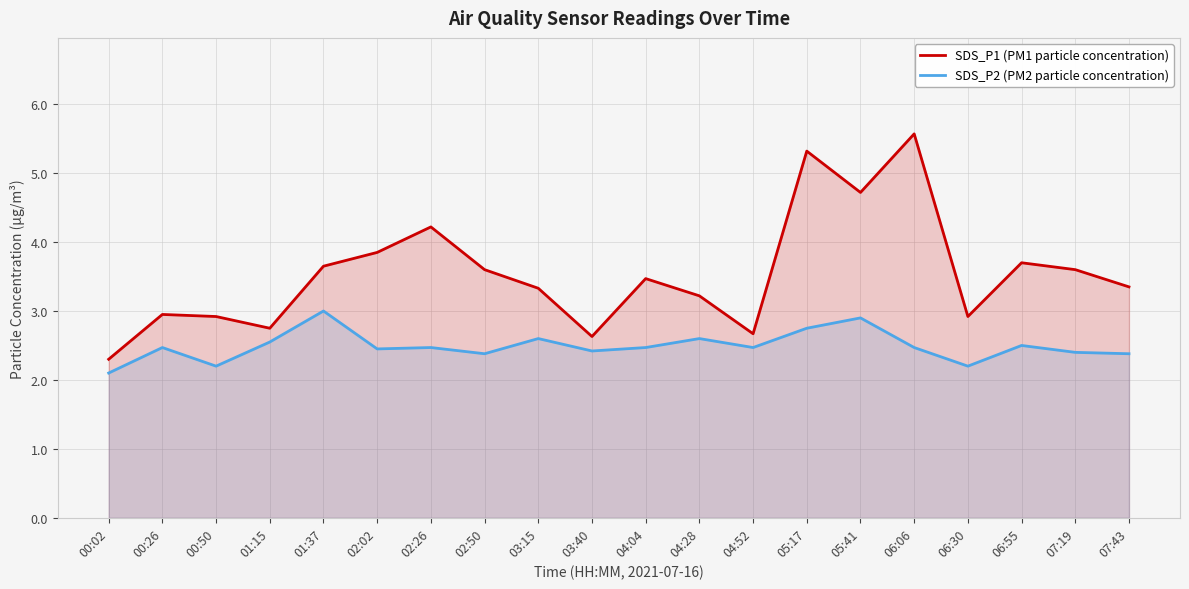

At which category is the sum across all series the highest?

05:17